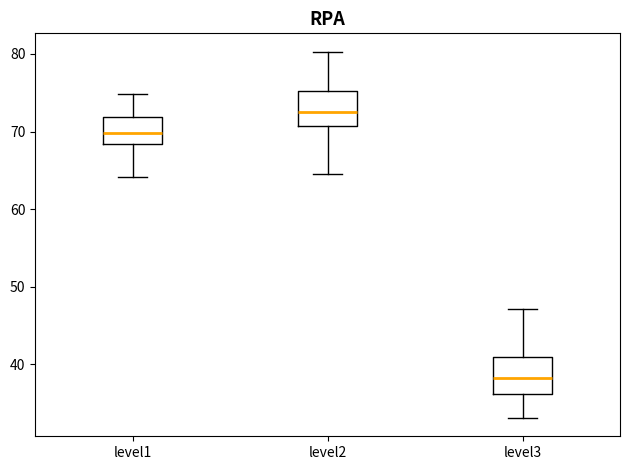

Where is the lower edge of the box for level1 on the y-axis? The values are not printed on the chart, so give them approximately, as read against the axis.

68